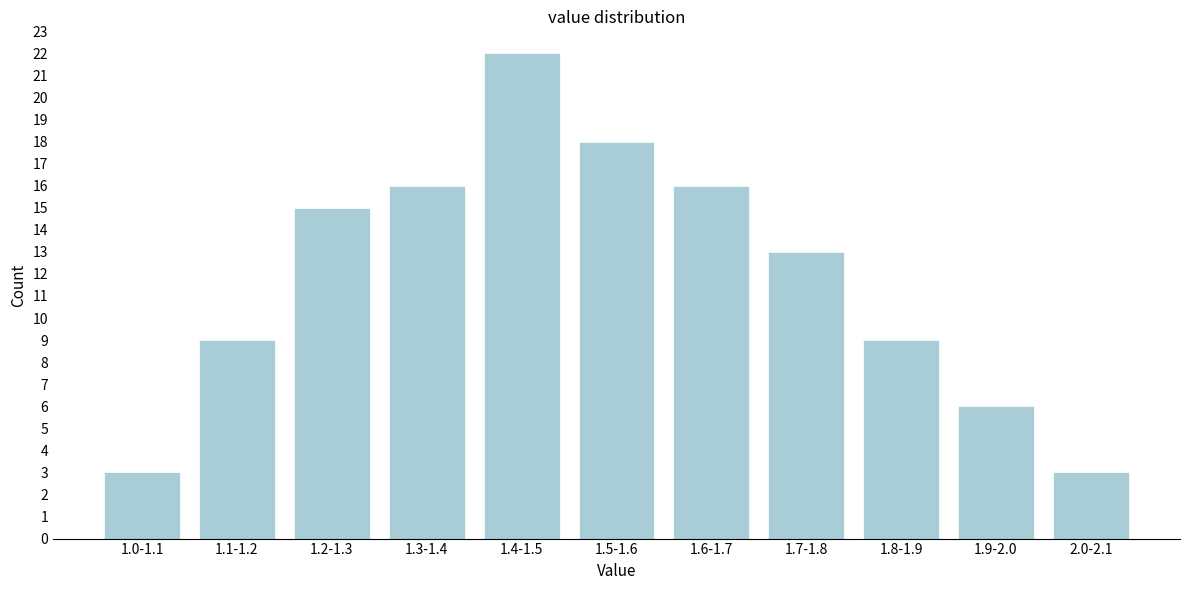

Reading right to left, list all the values displayed in this chart.

3	6	9	13	16	18	22	16	15	9	3